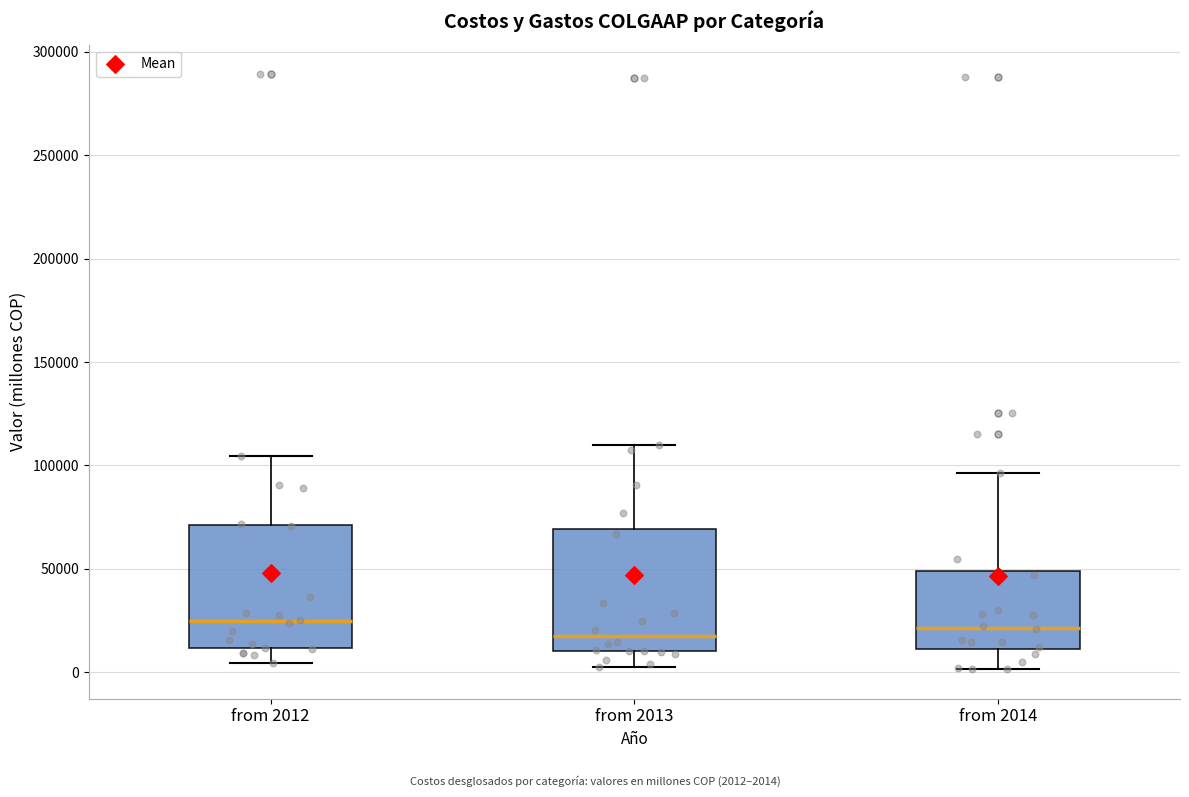

Where does the median line of the box for from 2013 sit on the y-axis? The values are not printed on the chart, so give them approximately, as read against the axis.

20000